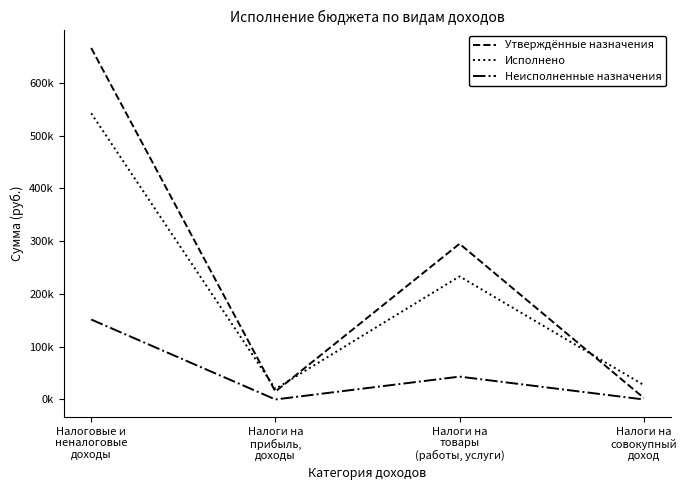

Reading right to left, list all the values displayed in this chart.

Утверждённые назначения: 3000.0	295000.0	15000.0	666000.0
Исполнено: 27366.9	233218.0	19884.9	542276.3
Неисполненные назначения: 0.0	43267.0	0.0	151476.2